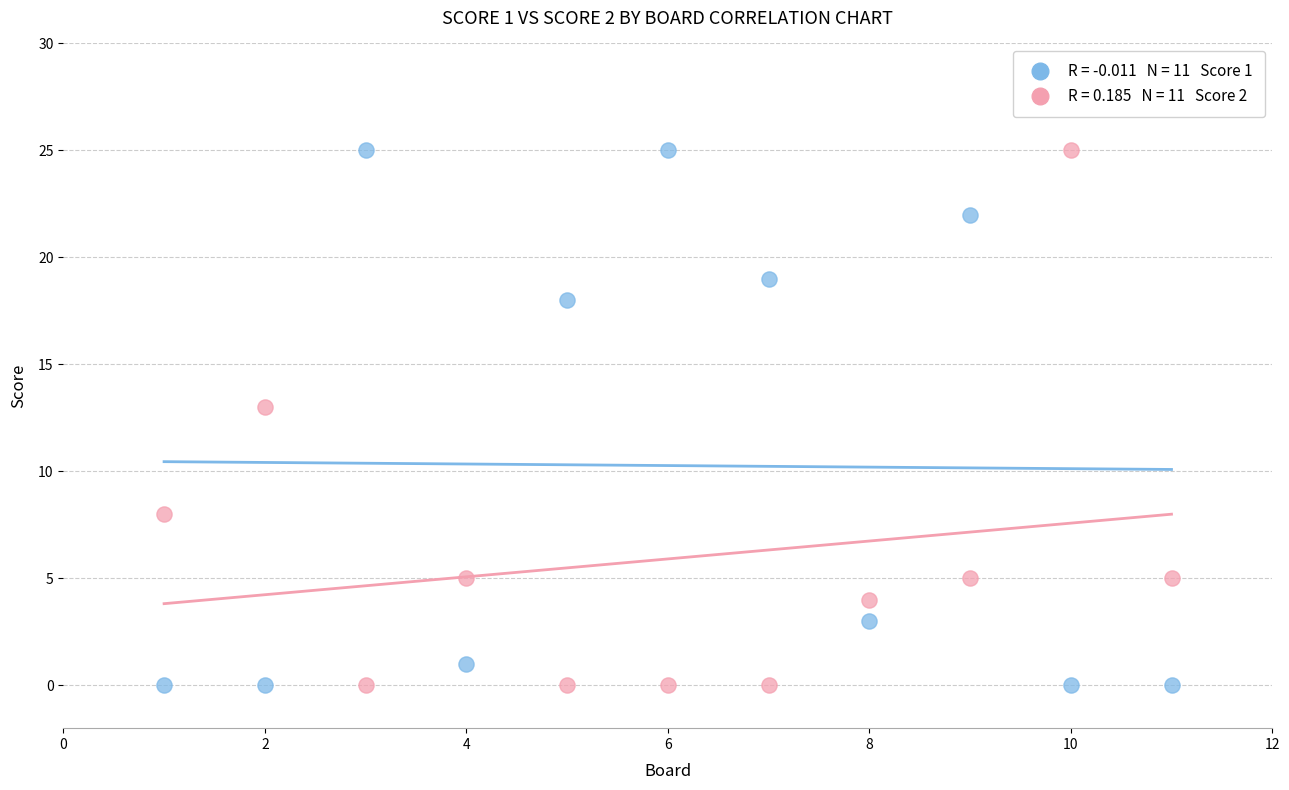

Across all series, what Y value is closest to 12?

13